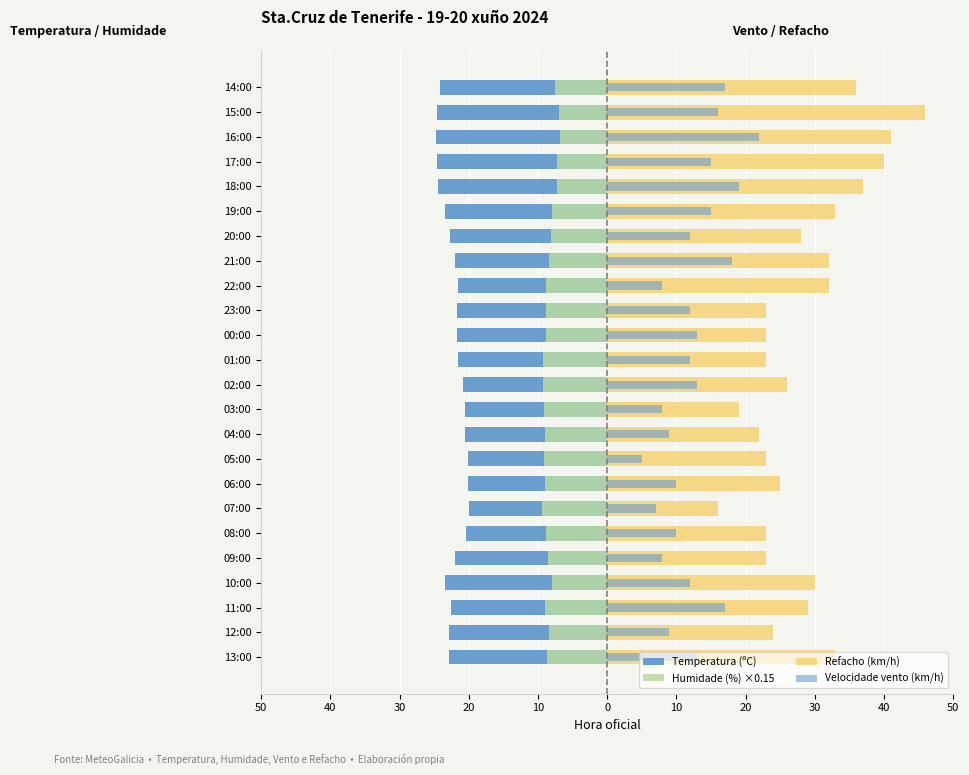

What is the difference between the maximum and minimum values in the Velocidade vento (km/h) series?

17.0